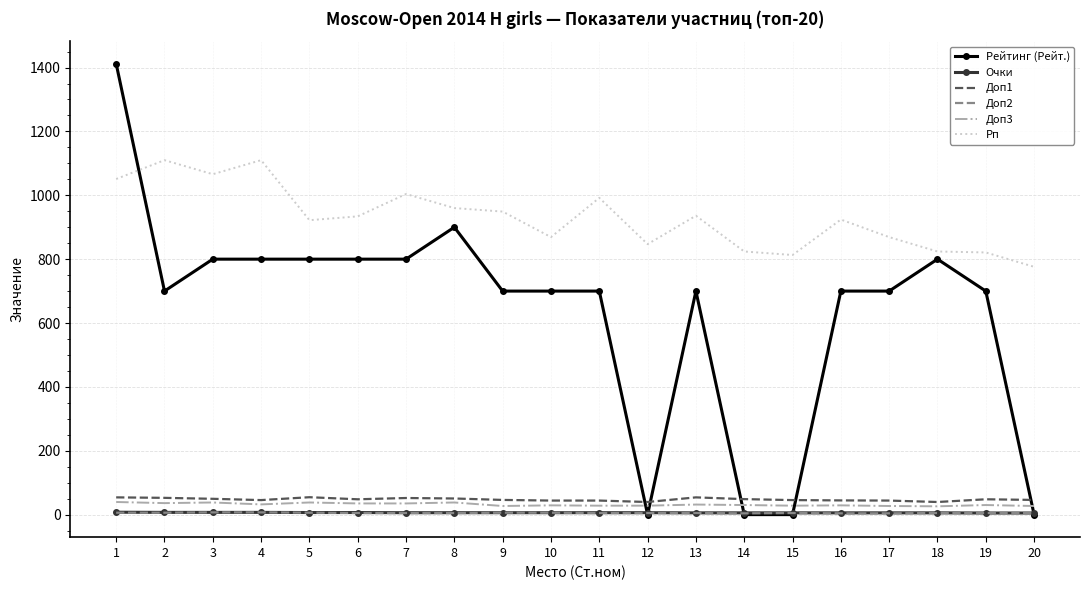

Which series has the largest total across all categories?

Рп